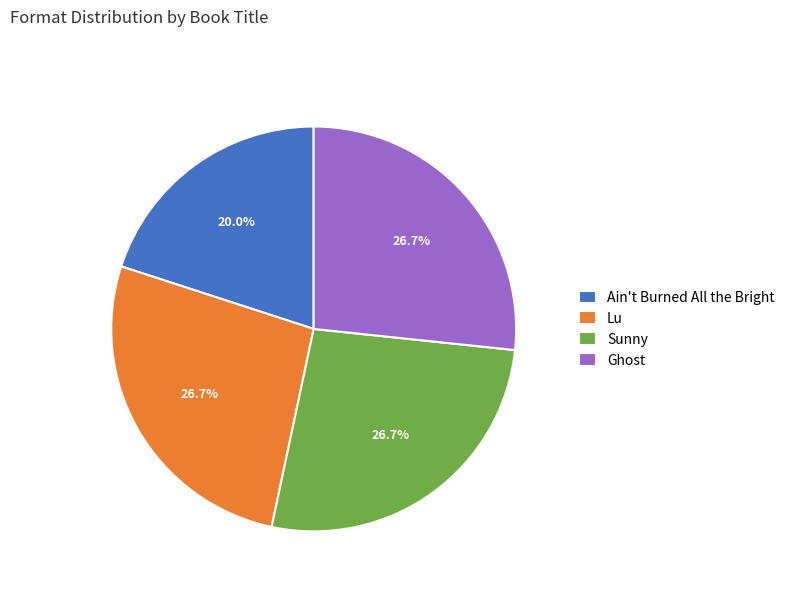

Combined, what portion of the pie is Ain't Burned All the Bright and Sunny?

46.7%